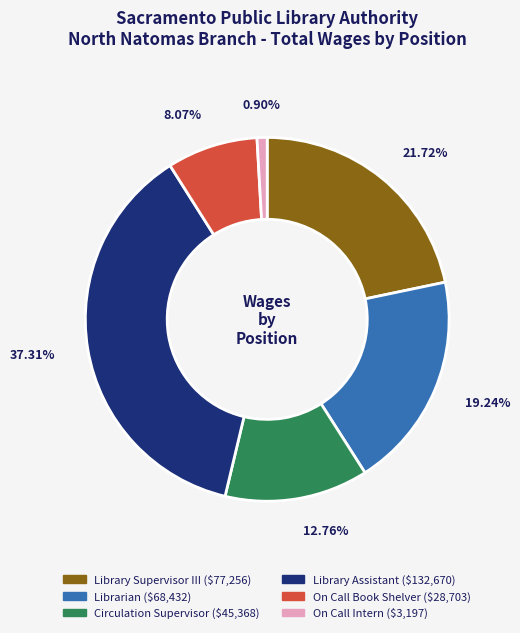

Which has a higher value, Library Supervisor III or Circulation Supervisor?

Library Supervisor III